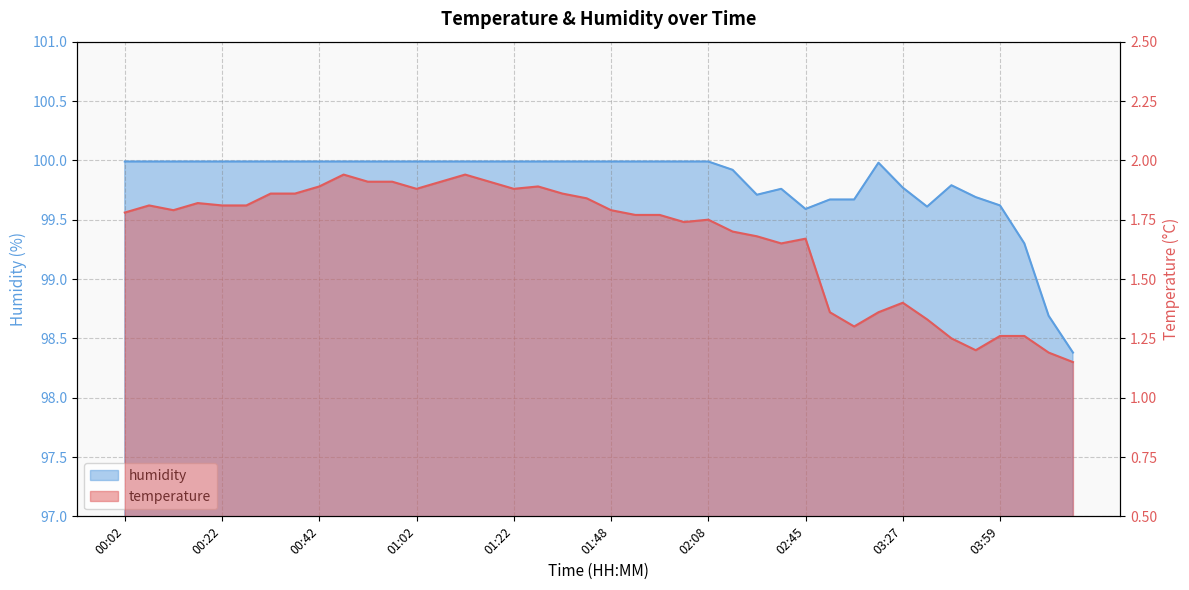

True or false: humidity has more than 1 points higher than both neighbors.

True